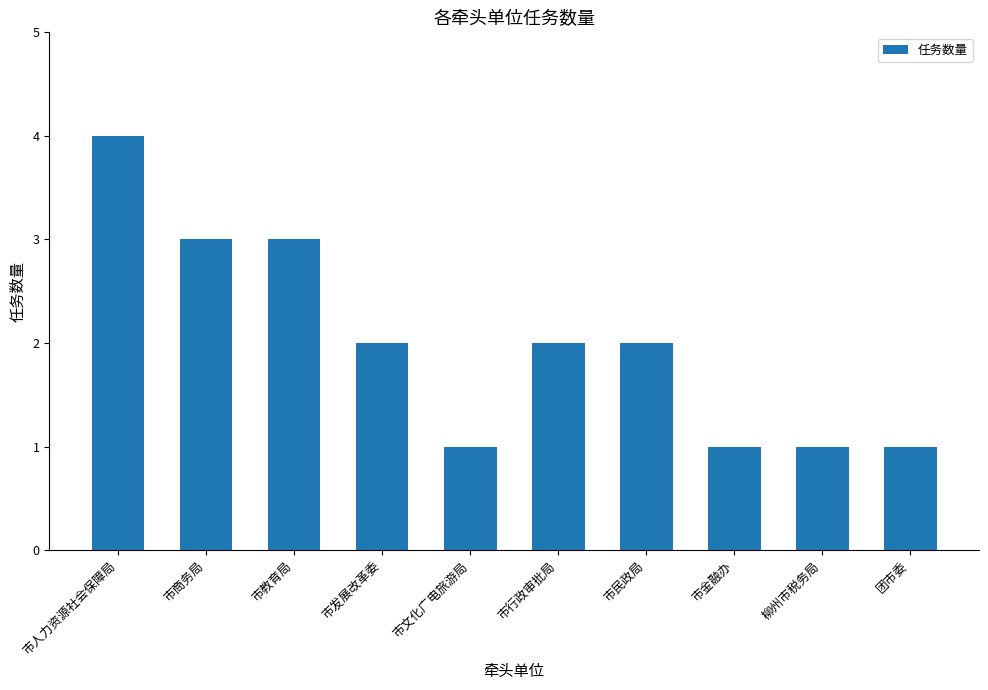

Reading left to right, list all the values displayed in this chart.

4	3	3	2	1	2	2	1	1	1